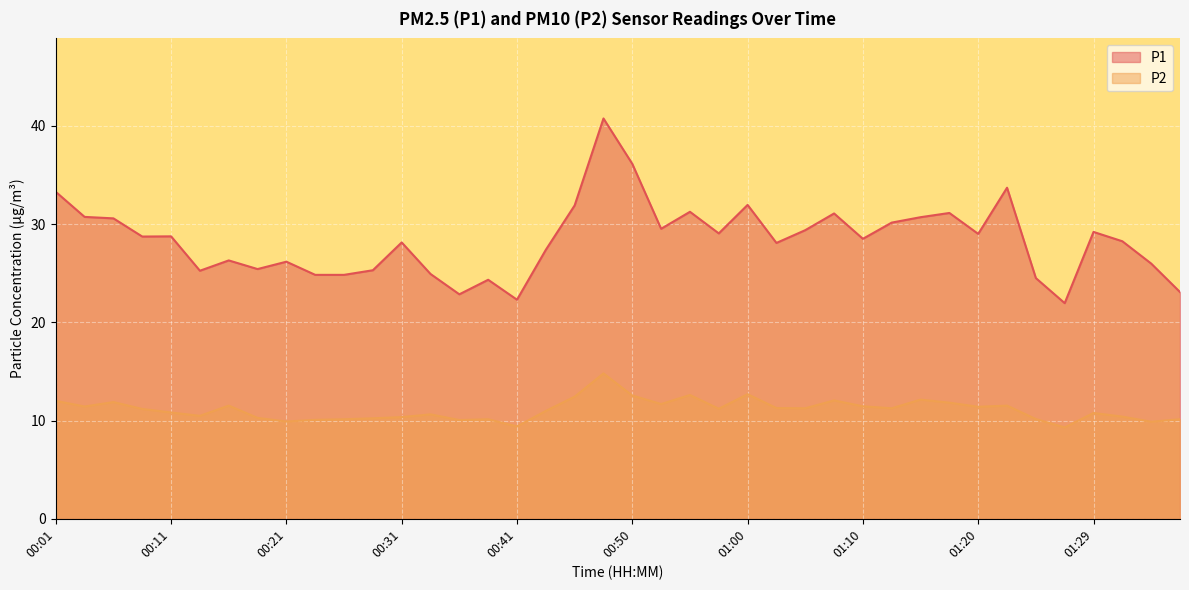

What is the spread (max minus min) of values at 01:12?

18.9